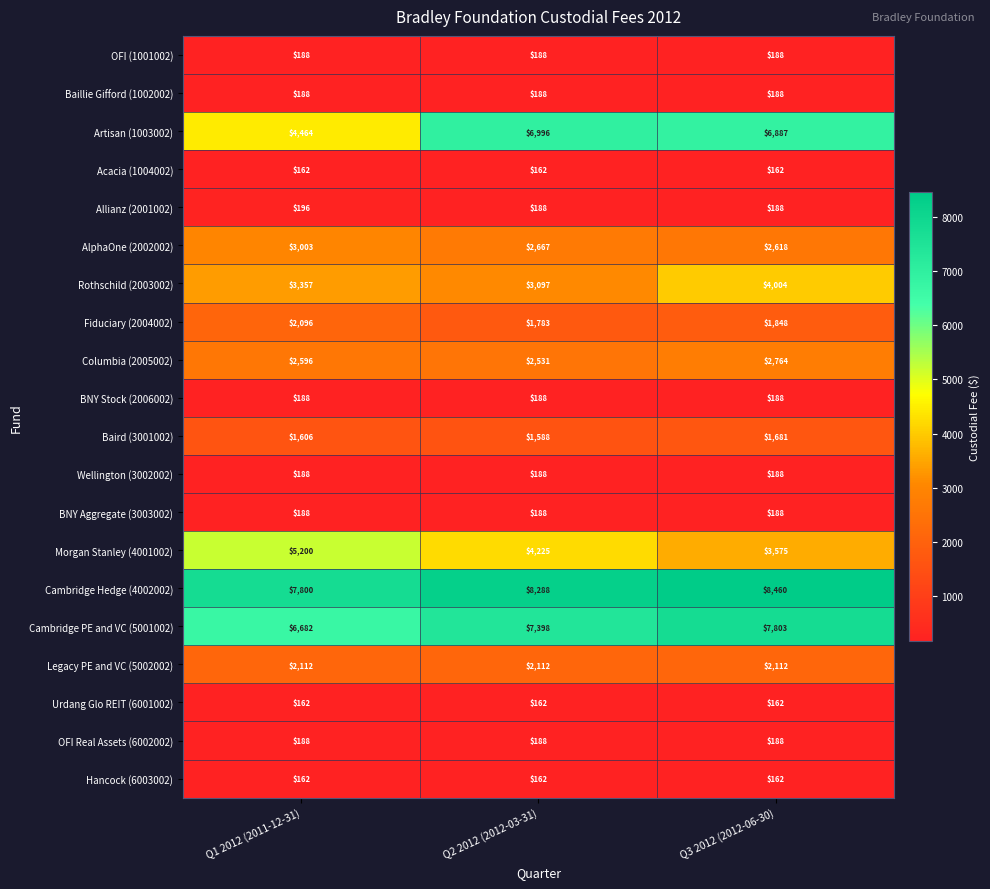

What is the sum of all AlphaOne (2002002) values?

8288